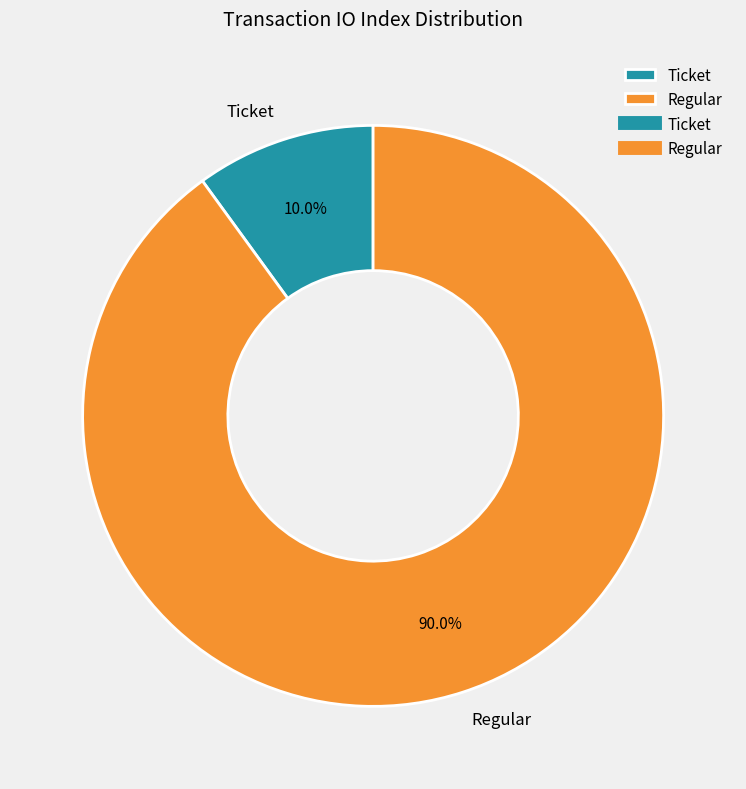

What portion of the pie excludes Regular?

10.0%